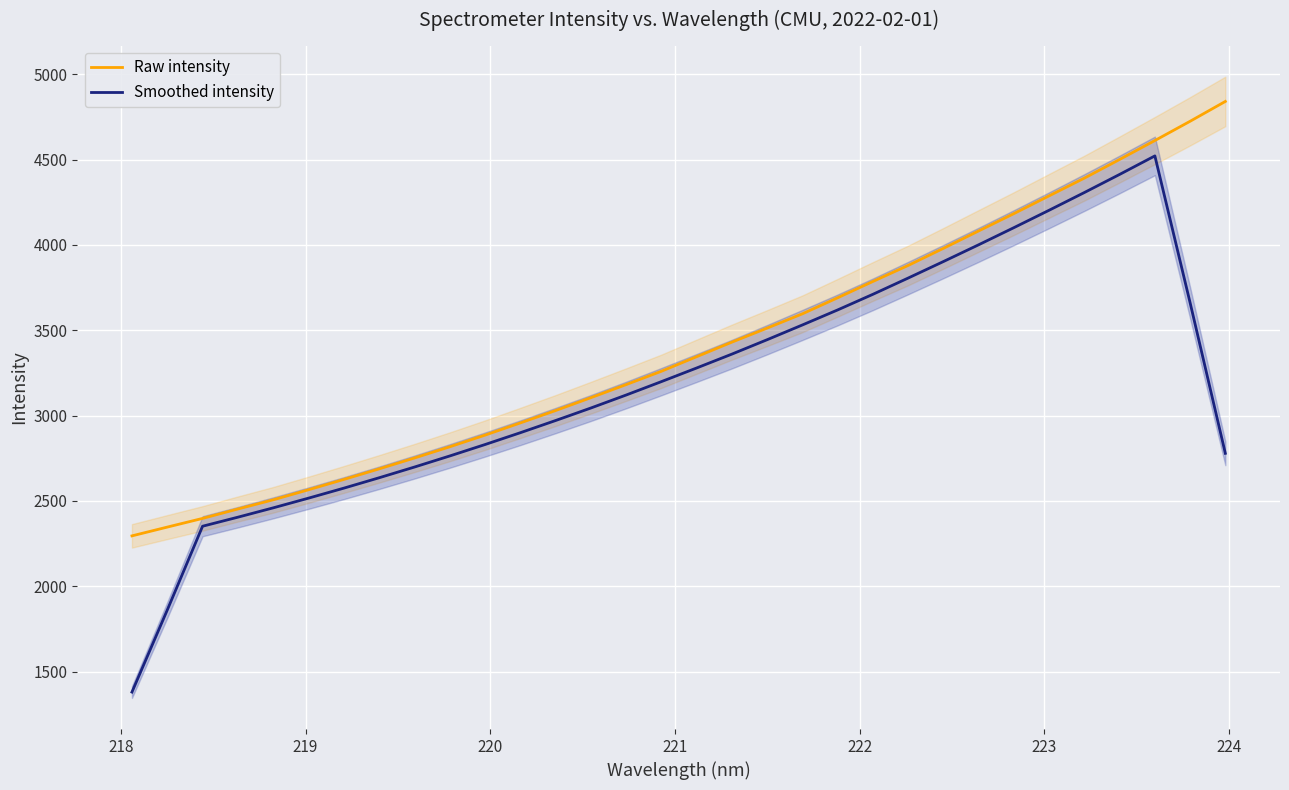

True or false: Smoothed intensity and Raw intensity intersect in this chart.

False